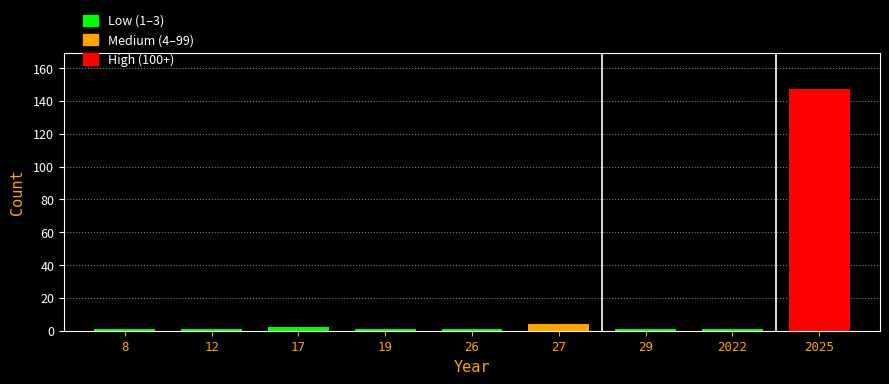

Reading left to right, extract all data points from this chart.

8=1	12=1	17=2	19=1	26=1	27=4	29=1	2022=1	2025=147